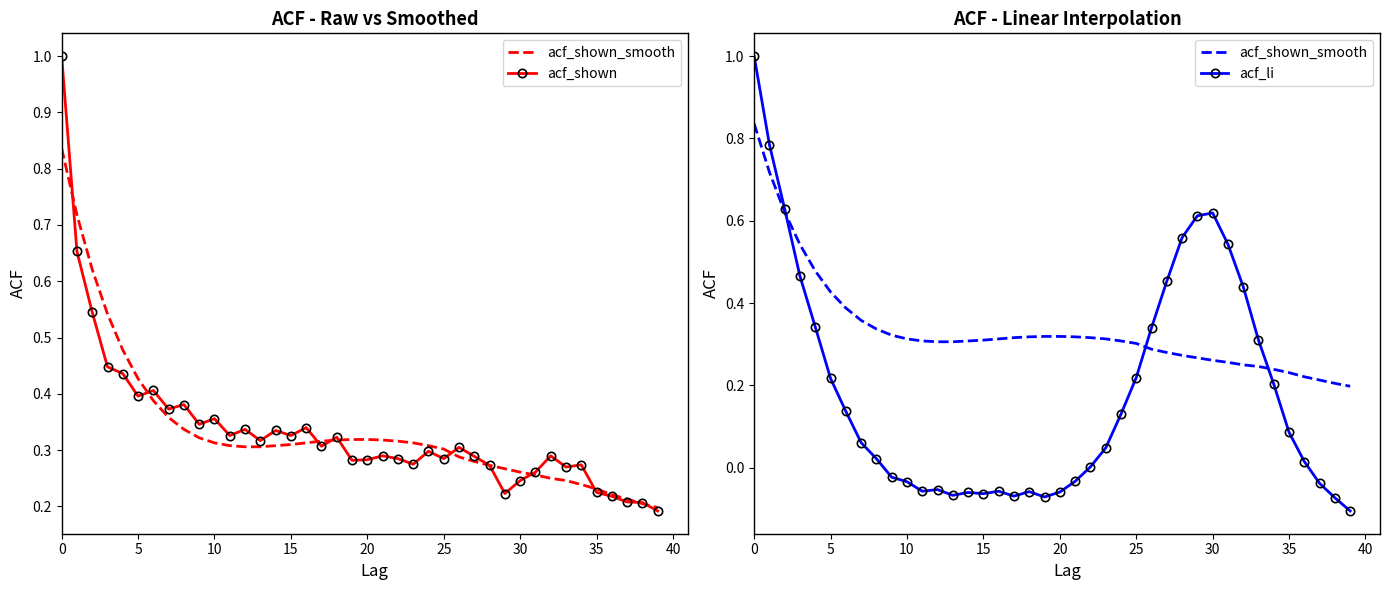

In acf_li, how many points are higher than both neighbors (excluding endpoints)?

5